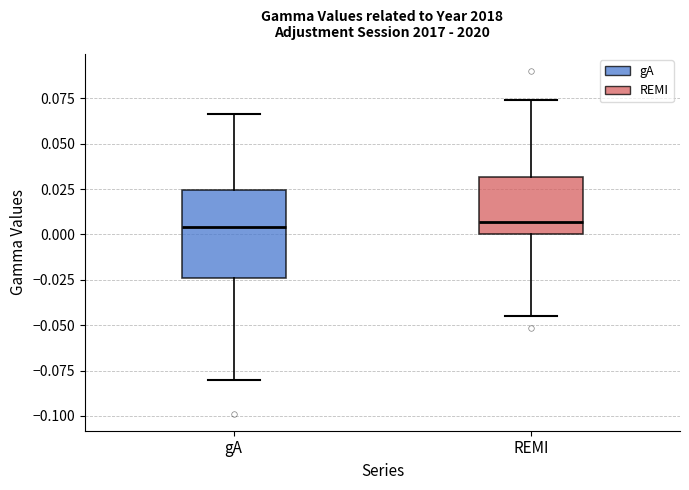

Reading left to right, transcribe this box plot: for each box, give where its median line is, the range the box spans, and where its two whiskers end, as read against the y-axis. The values are not printed on the chart, so give them approximately, as read against the axis.

gA: median 0.005, box -0.025 to 0.025, whiskers -0.080 to 0.065
REMI: median 0.005, box 0.000 to 0.030, whiskers -0.045 to 0.075